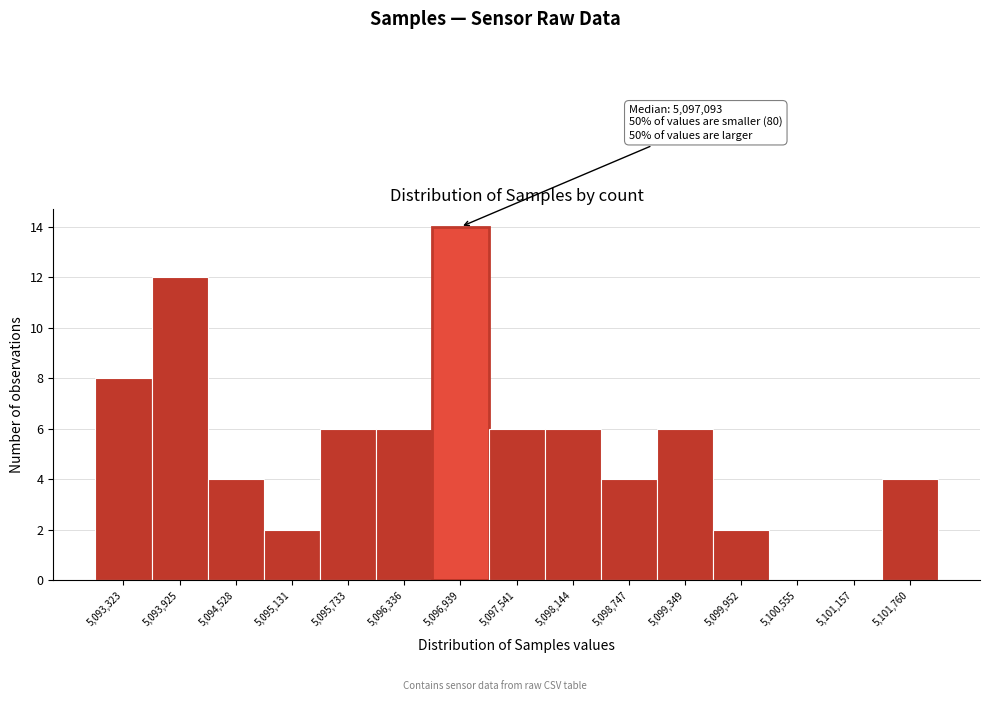

Reading right to left, transcribe all the data shown in this chart.

5,101,760=4	5,101,157=0	5,100,555=0	5,099,952=2	5,099,349=6	5,098,747=4	5,098,144=6	5,097,541=6	5,096,939=14	5,096,336=6	5,095,733=6	5,095,131=2	5,094,528=4	5,093,925=12	5,093,323=8